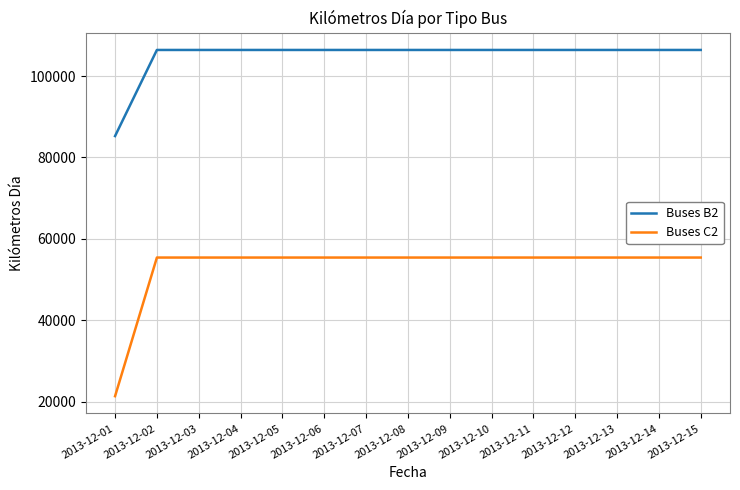

Which series has the largest range (max minus min)?

Buses C2